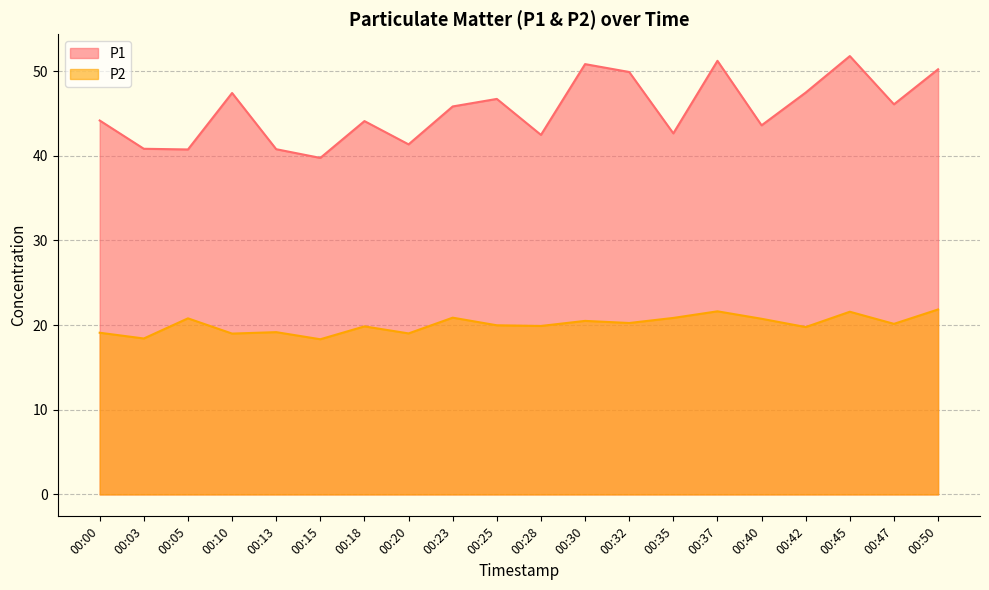

Rank the series at 00:03 from highest to lowest value.

P1, P2